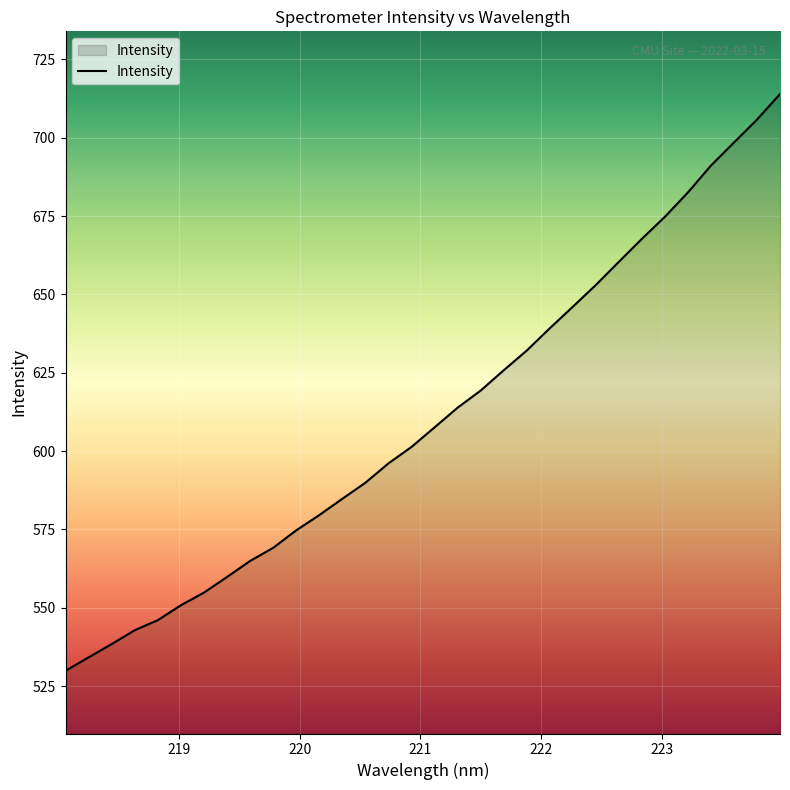

What is the sum of all values?

19549.0